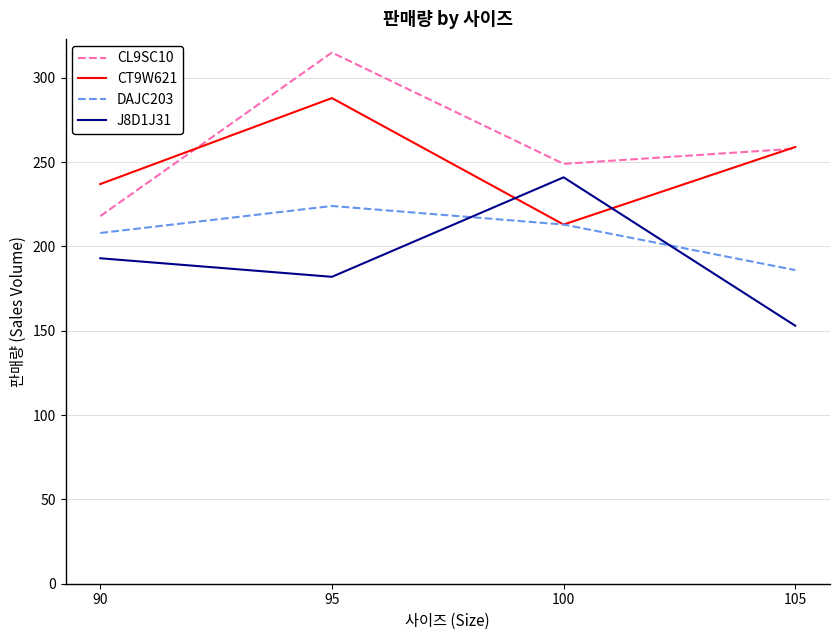

Which category has the lowest value in the J8D1J31 series?

105